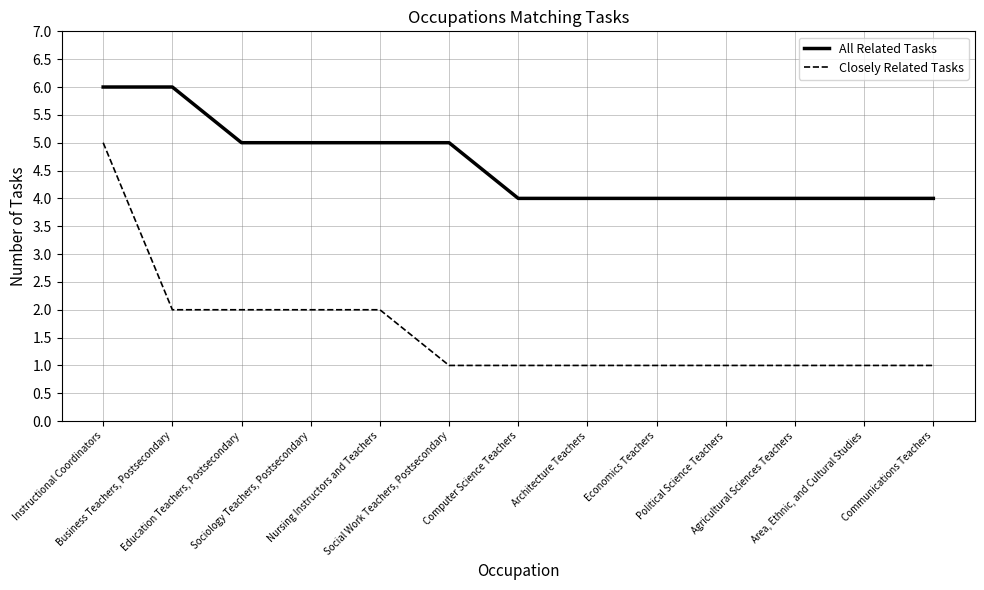

Which series has the widest spread of values?

Closely Related Tasks